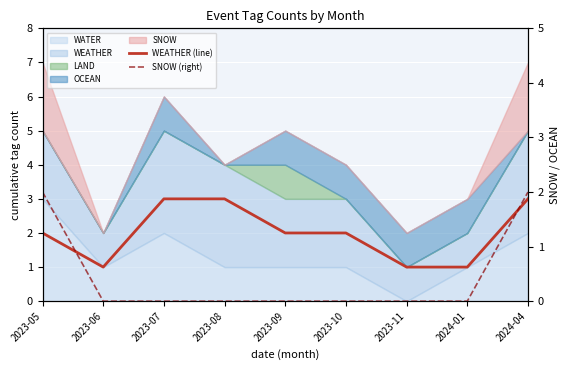

Which series changed the most between 2023-07 and 2023-10?

WEATHER (line)